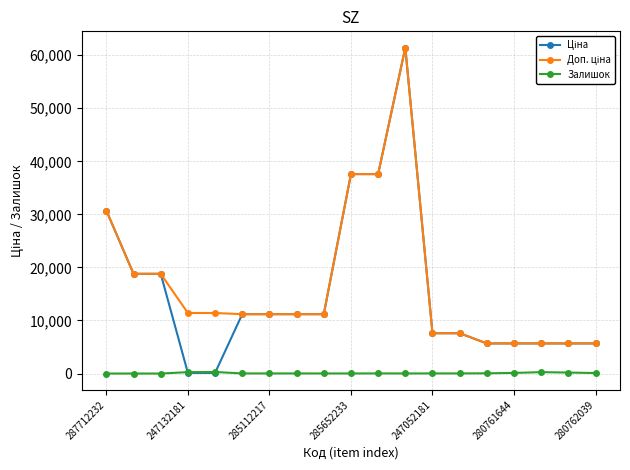

How many lines are shown in the chart?

3